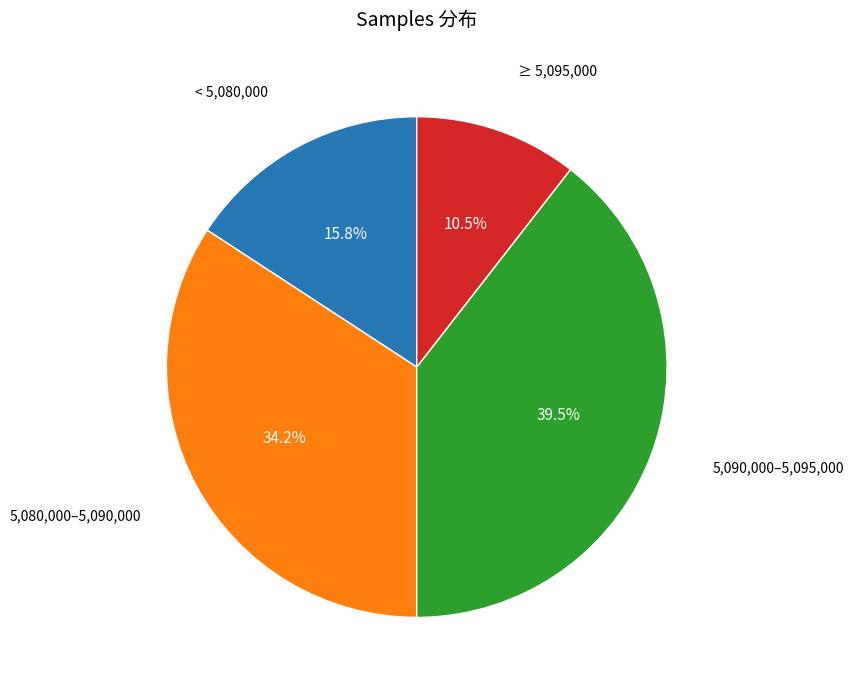

What is the ratio of the value at 5,090,000–5,095,000 to the value at < 5,080,000?

2.5